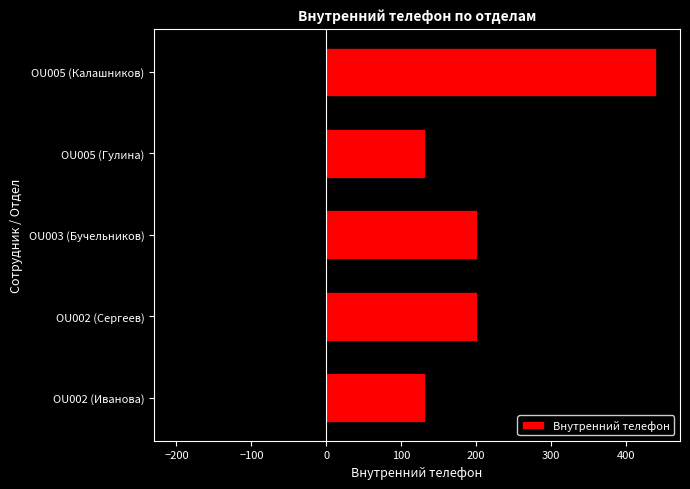

At which label does Внутренний телефон reach its peak?

OU005 (Калашников)